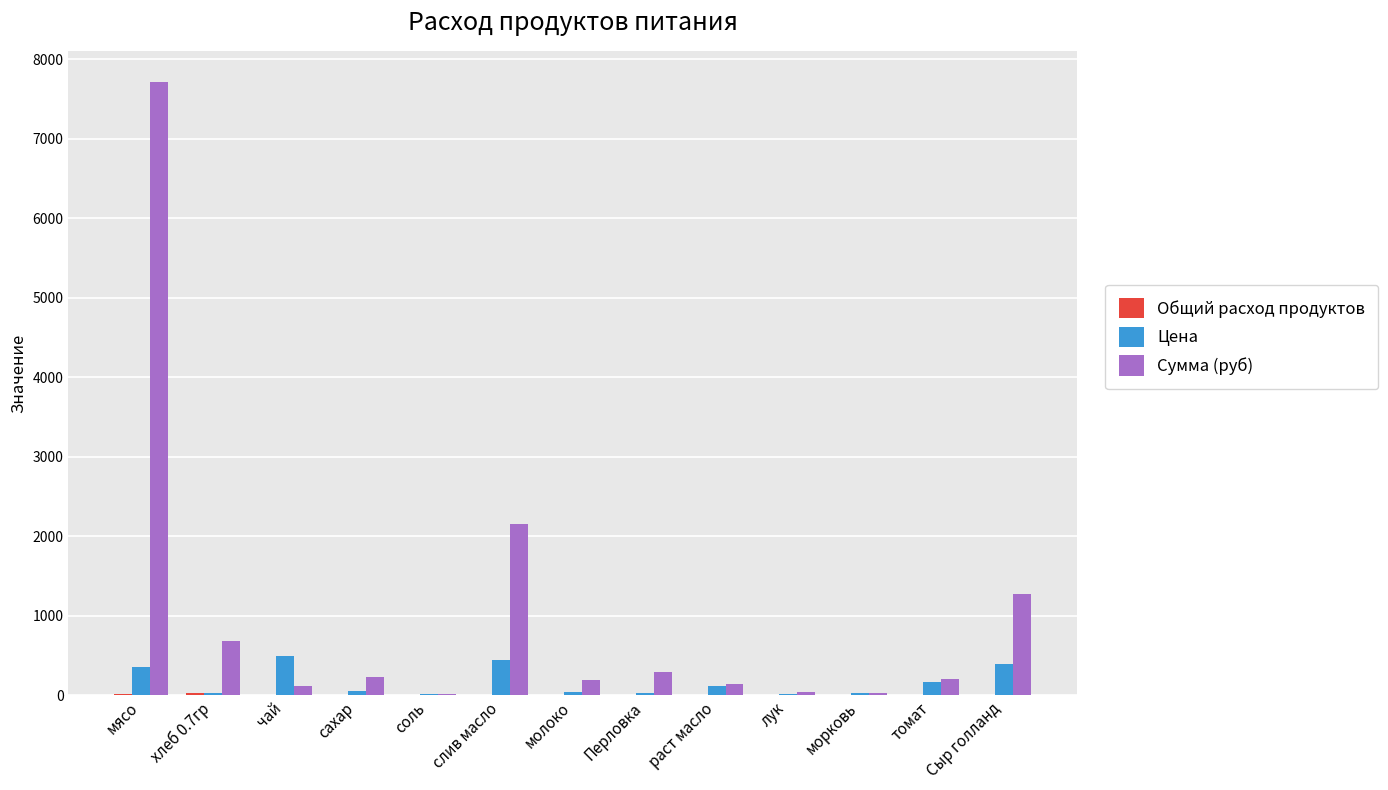

What is the maximum value for Цена?

500.0